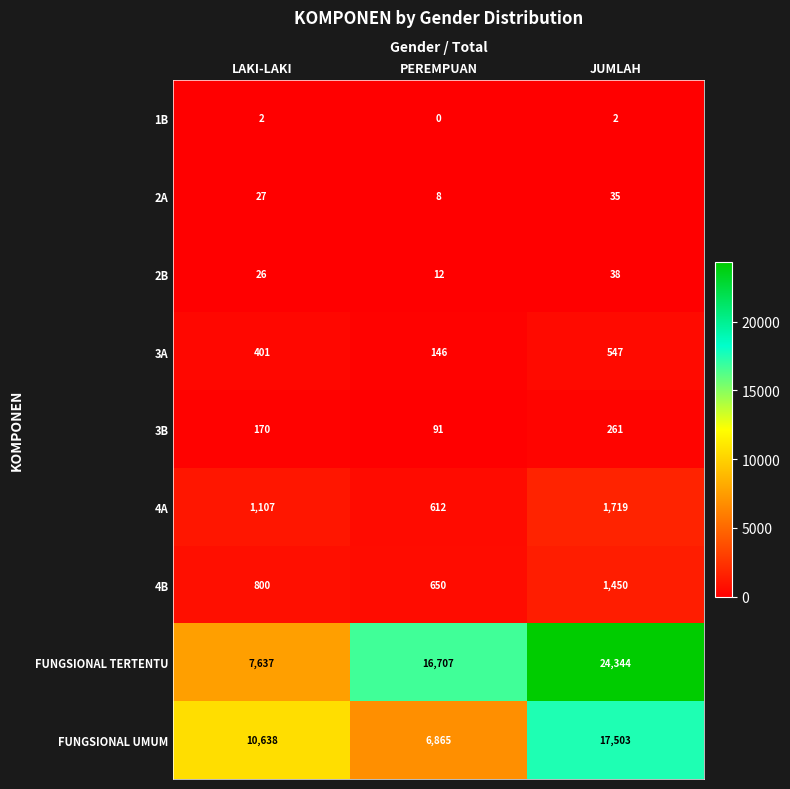

Which category has the highest value in the 2A series?

JUMLAH